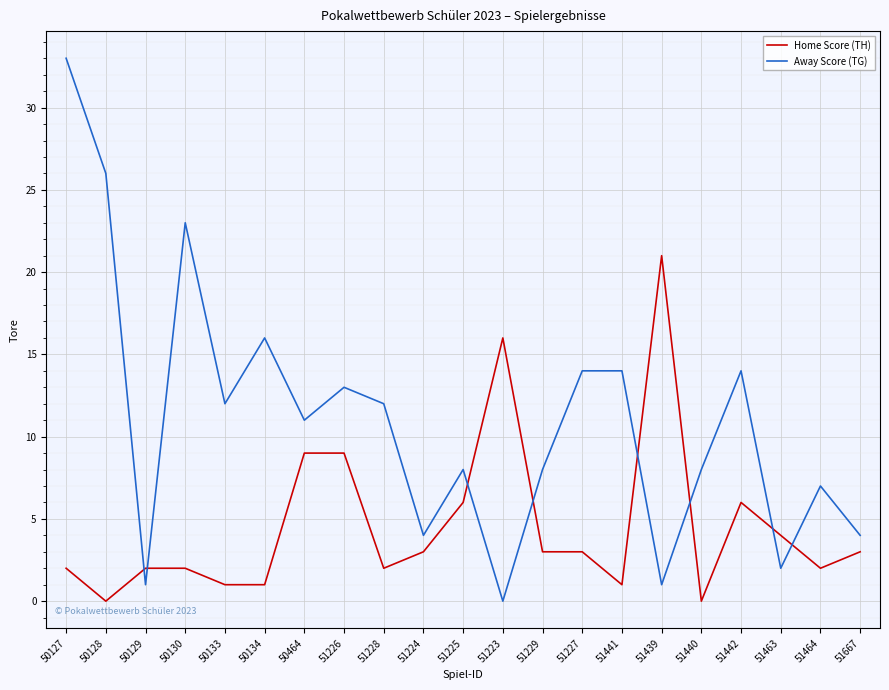

Reading left to right, what are all the values shown in this chart?

Home Score (TH): 2	0	2	2	1	1	9	9	2	3	6	16	3	3	1	21	0	6	4	2	3
Away Score (TG): 33	26	1	23	12	16	11	13	12	4	8	0	8	14	14	1	8	14	2	7	4